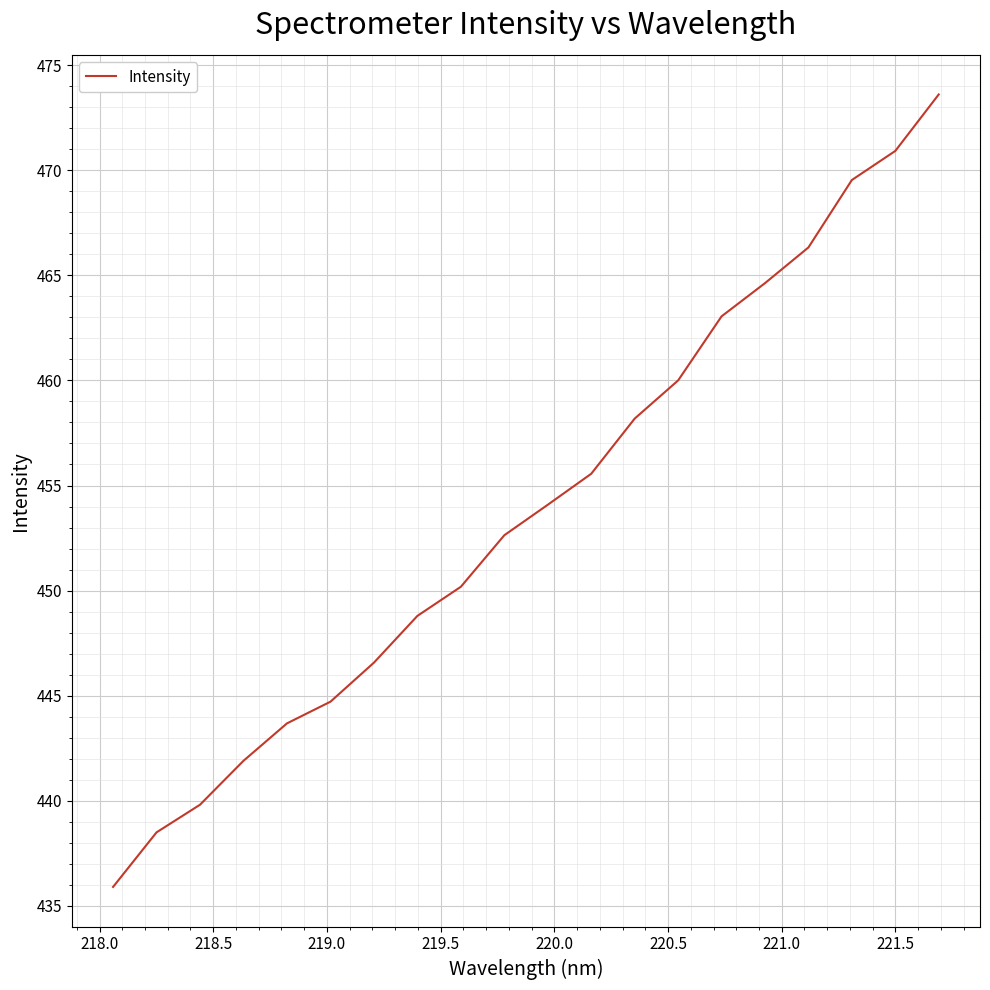

What is the smallest value displayed?

435.9